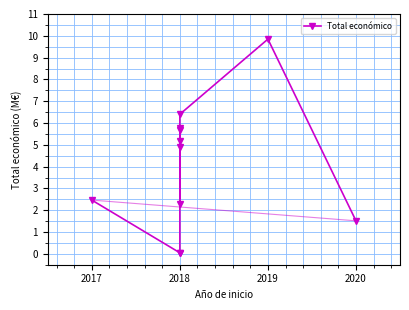

How many values are below 4?

5